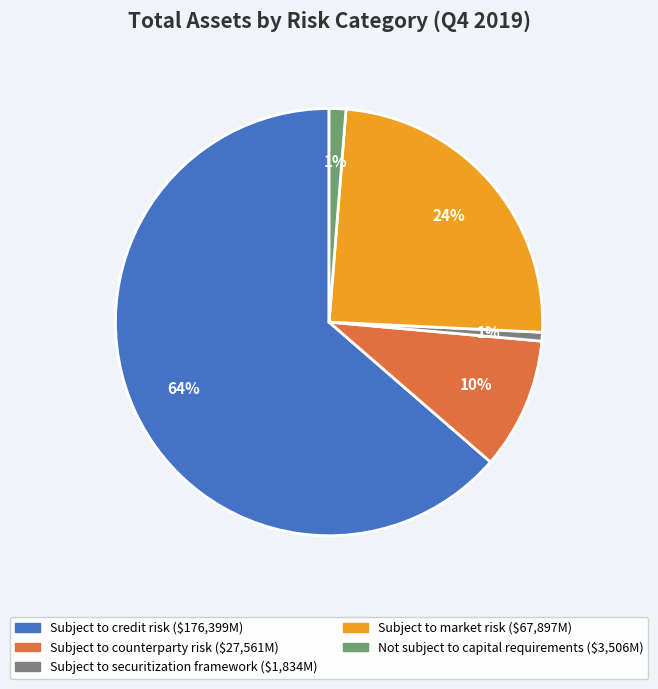

True or false: Not subject to capital requirements accounts for 1% of the total.

True